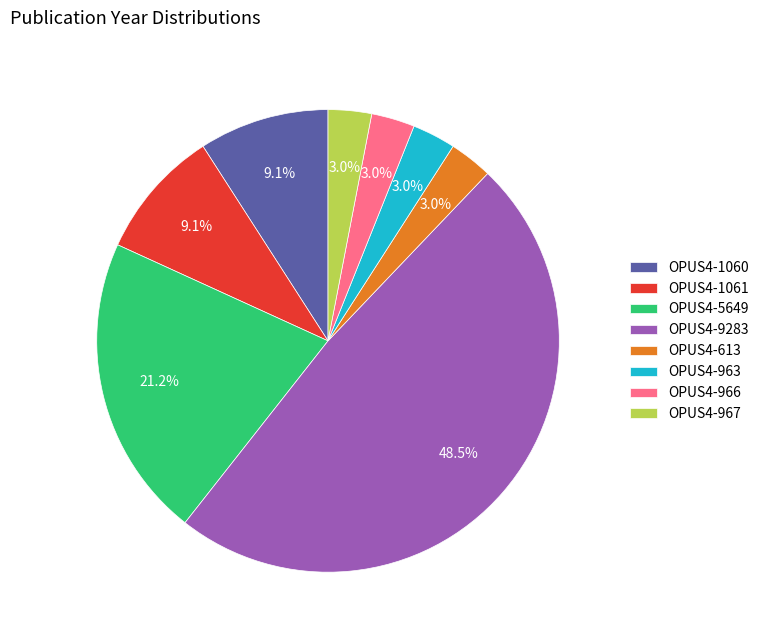

To the nearest percent, what is the combined percentage of OPUS4-613 and OPUS4-5649?

24%